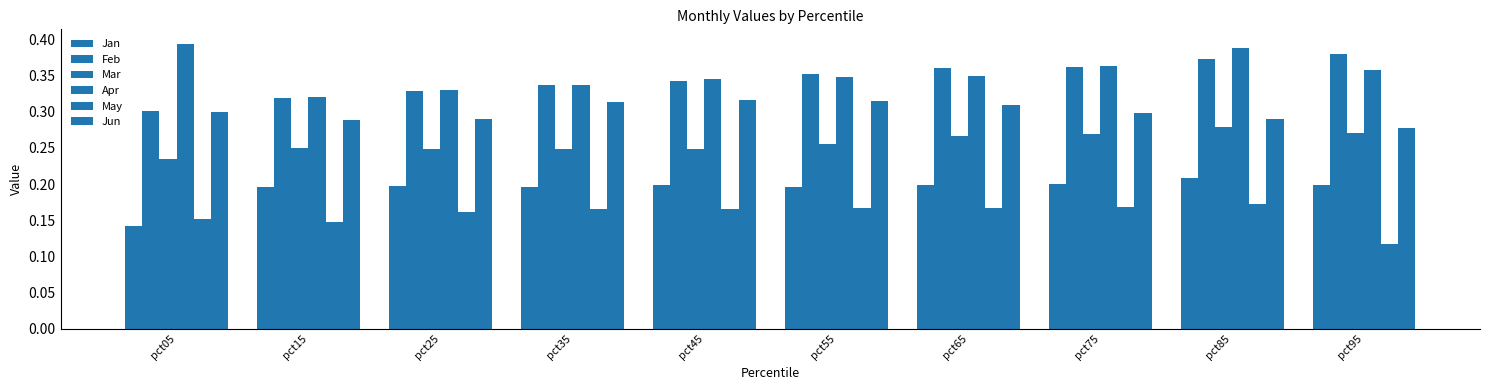

Where is May nearest to the value 0?

pct95